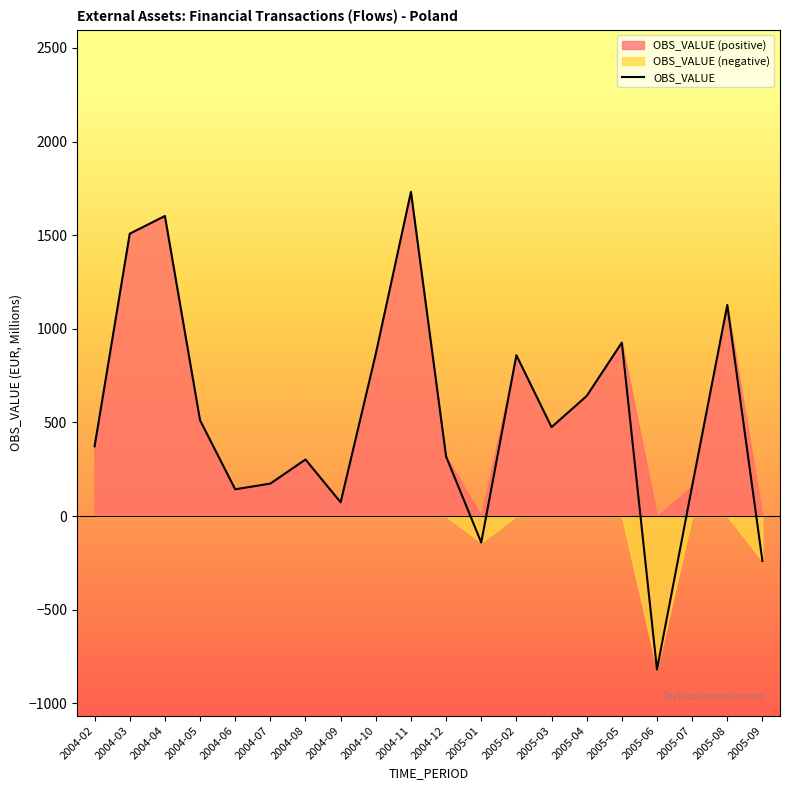

Rank the categories by value from lowest to highest.

2005-06, 2005-09, 2005-01, 2004-09, 2004-06, 2005-07, 2004-07, 2004-08, 2004-12, 2004-02, 2005-03, 2004-05, 2005-04, 2005-02, 2004-10, 2005-05, 2005-08, 2004-03, 2004-04, 2004-11